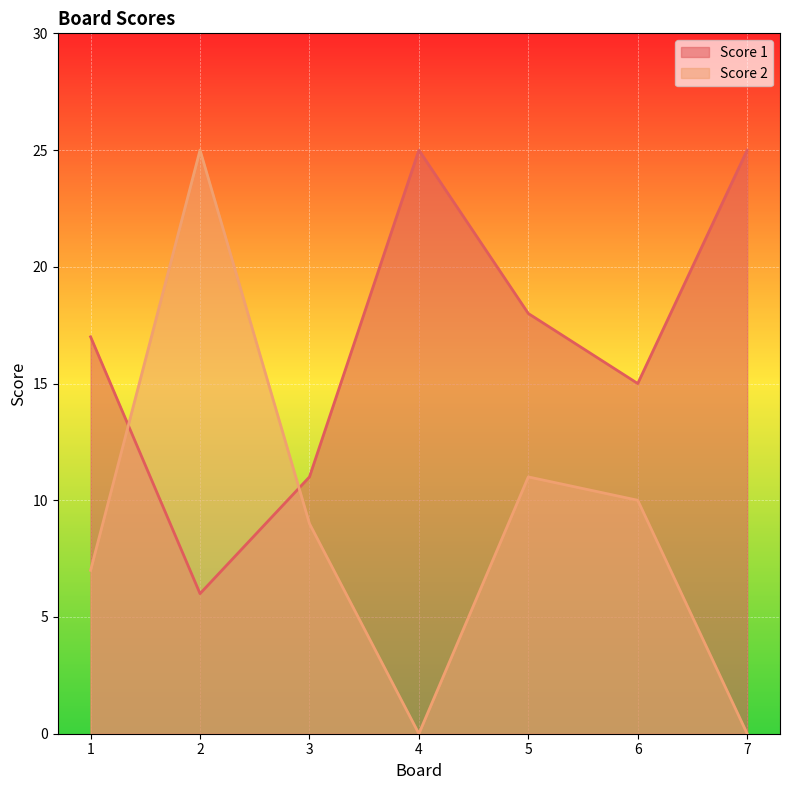

How many data points in Score 1 are above 17?

3